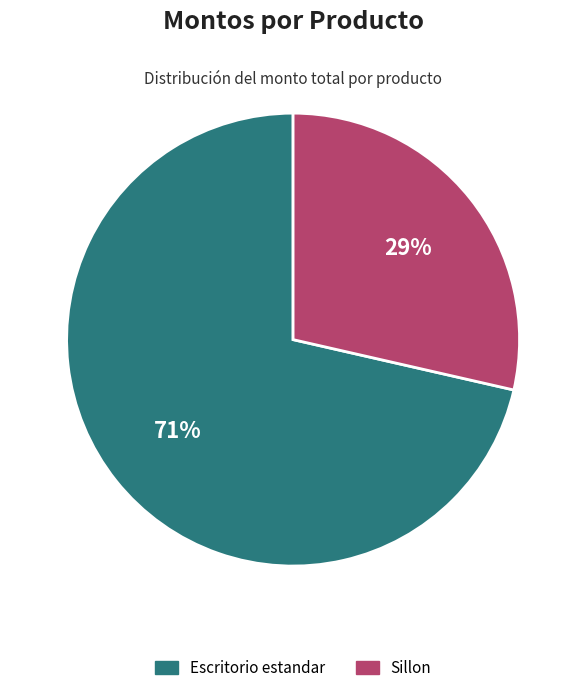

Which category has the biggest portion of the pie?

Escritorio estandar